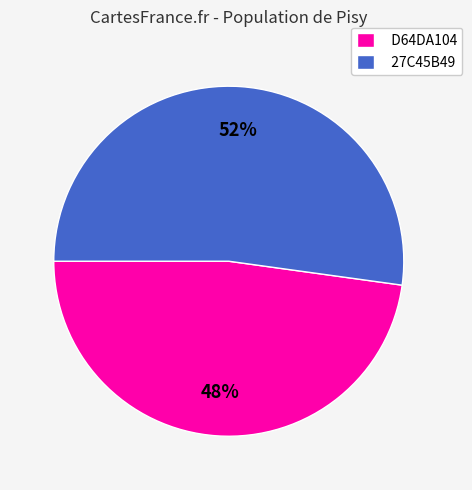

How many segments does this pie chart have?

2